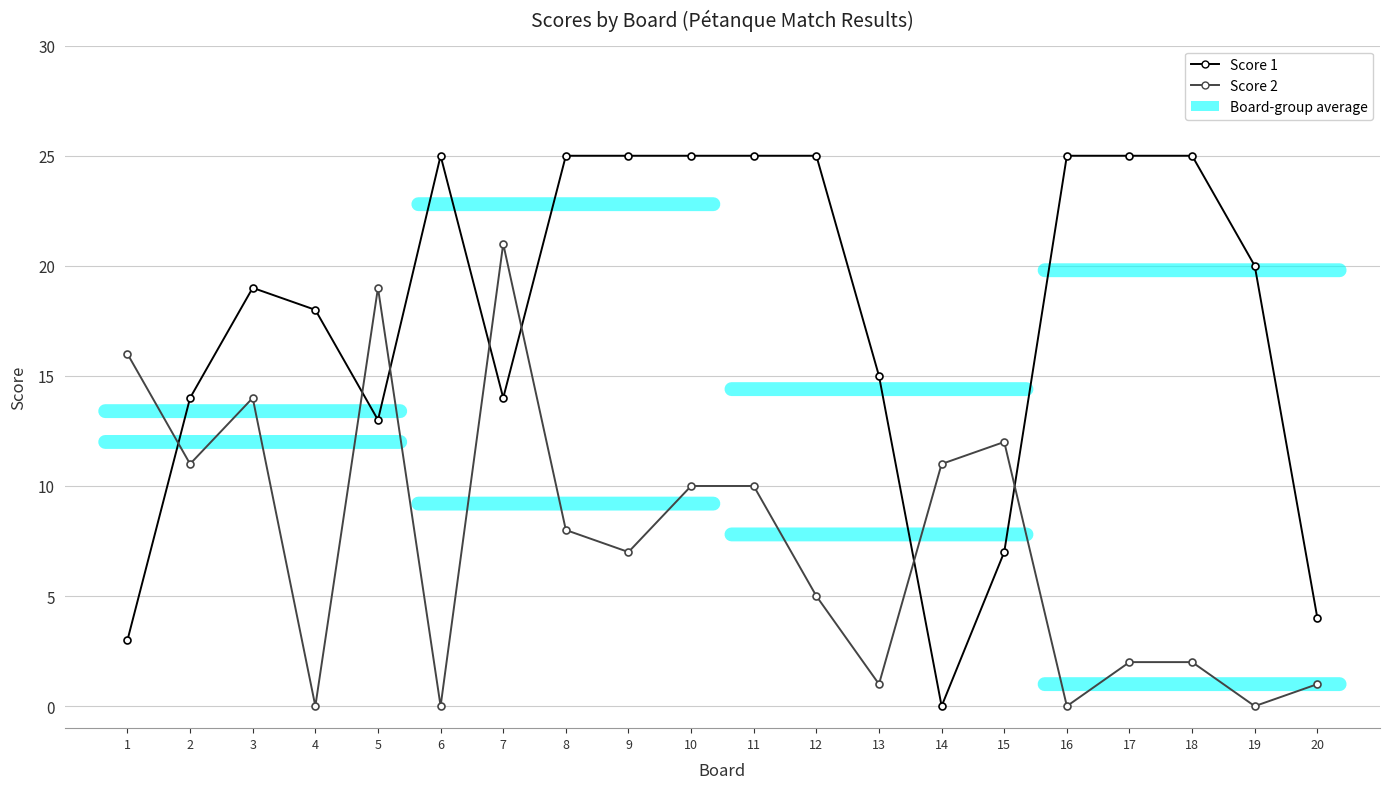

Does the chart display data point markers on the line(s)?

Yes